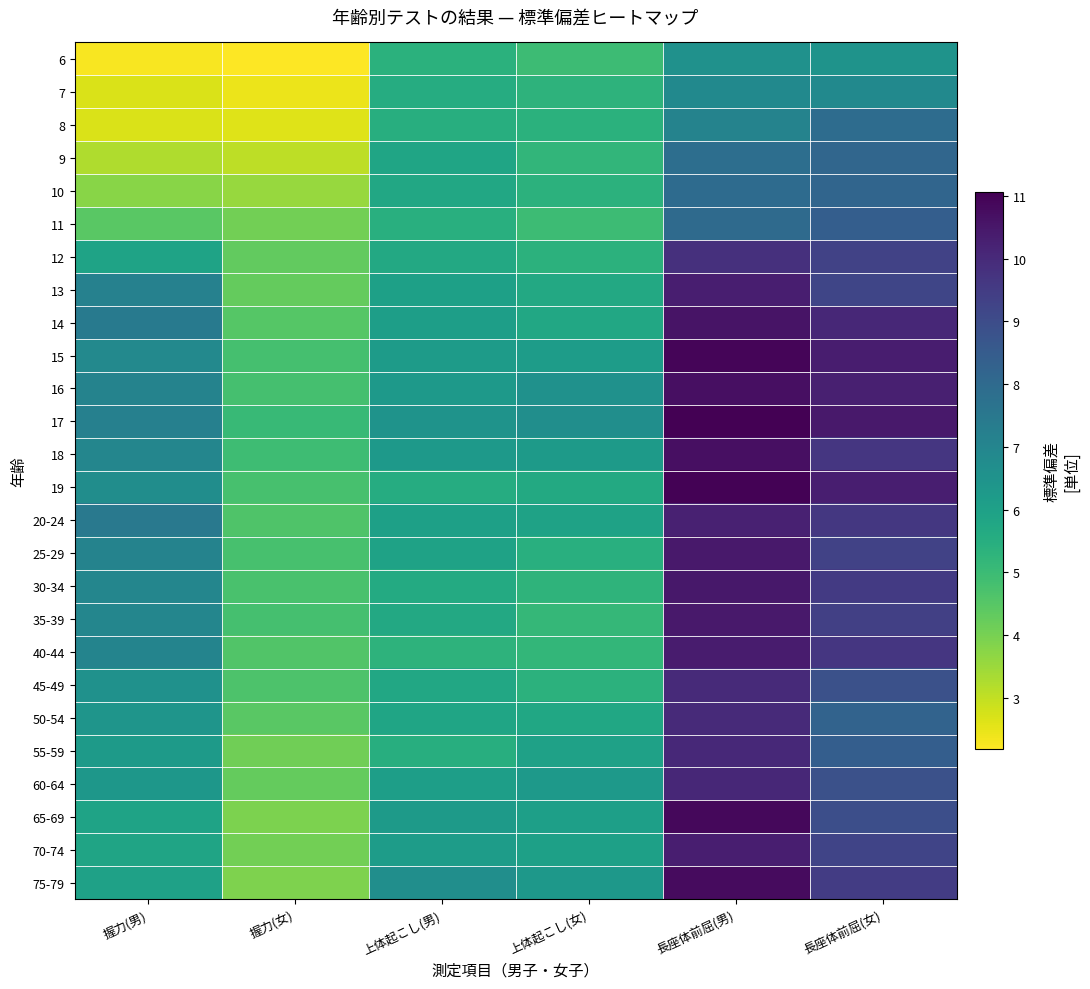

At which category is the sum across all series the highest?

長座体前屈(男)